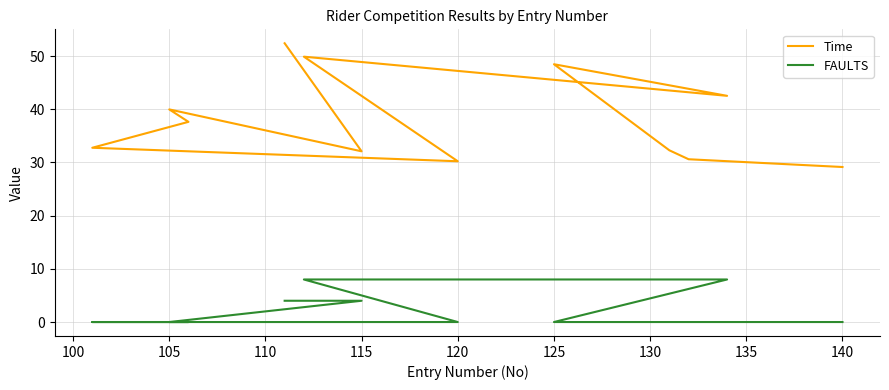

Is the value of FAULTS at 105 greater than the value of Time at 120?

No